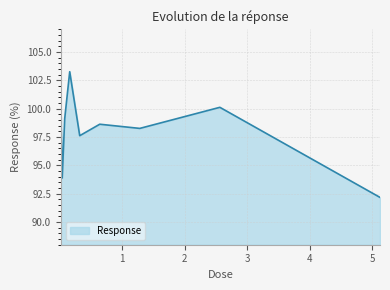

What is the smallest value displayed?

92.2